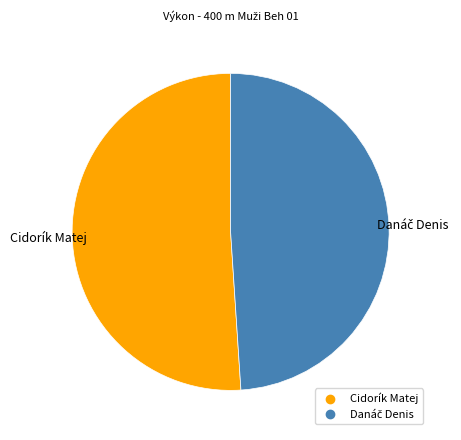

True or false: Cidorík Matej accounts for 39% of the total.

False